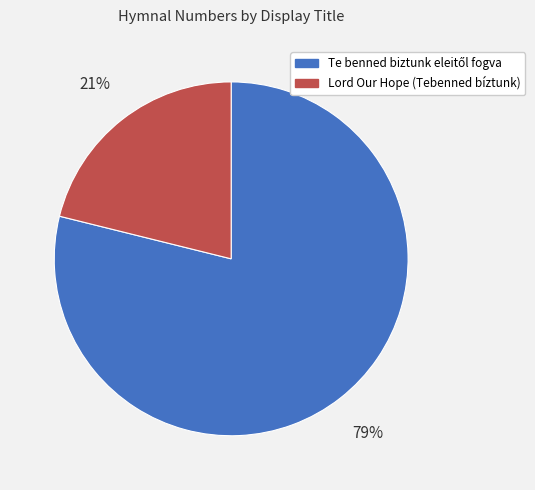

True or false: Lord Our Hope (Tebenned bíztunk) accounts for 21% of the total.

True